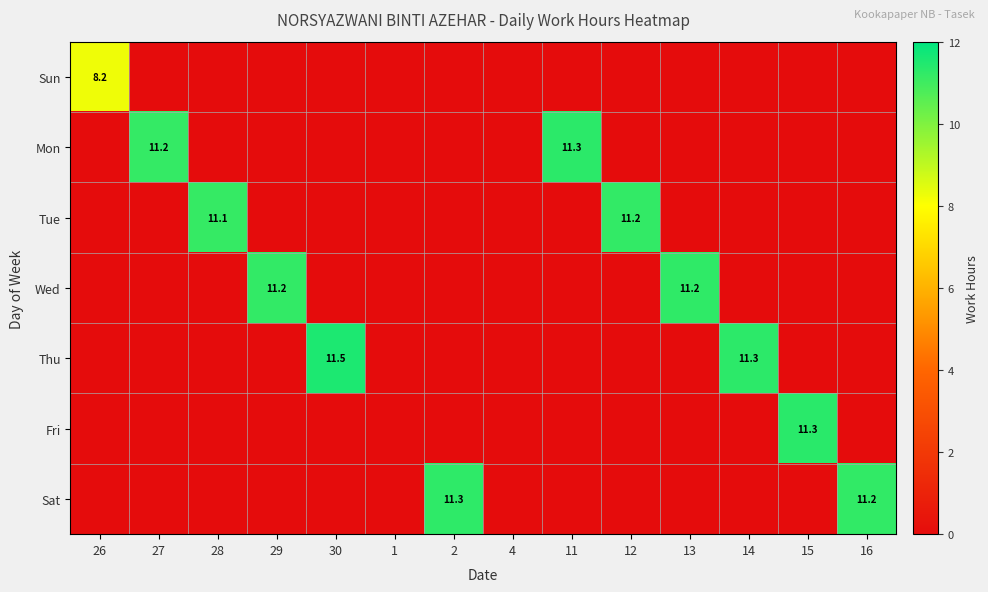

Is it true that Tue equals 11.1 at 28?

True